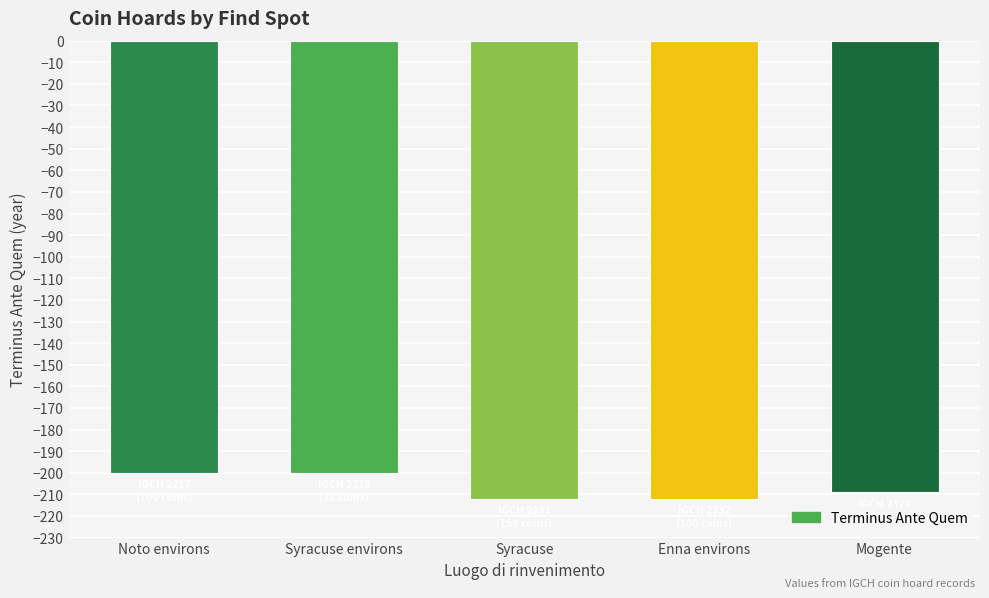

What value does the data have at Enna environs?

-212